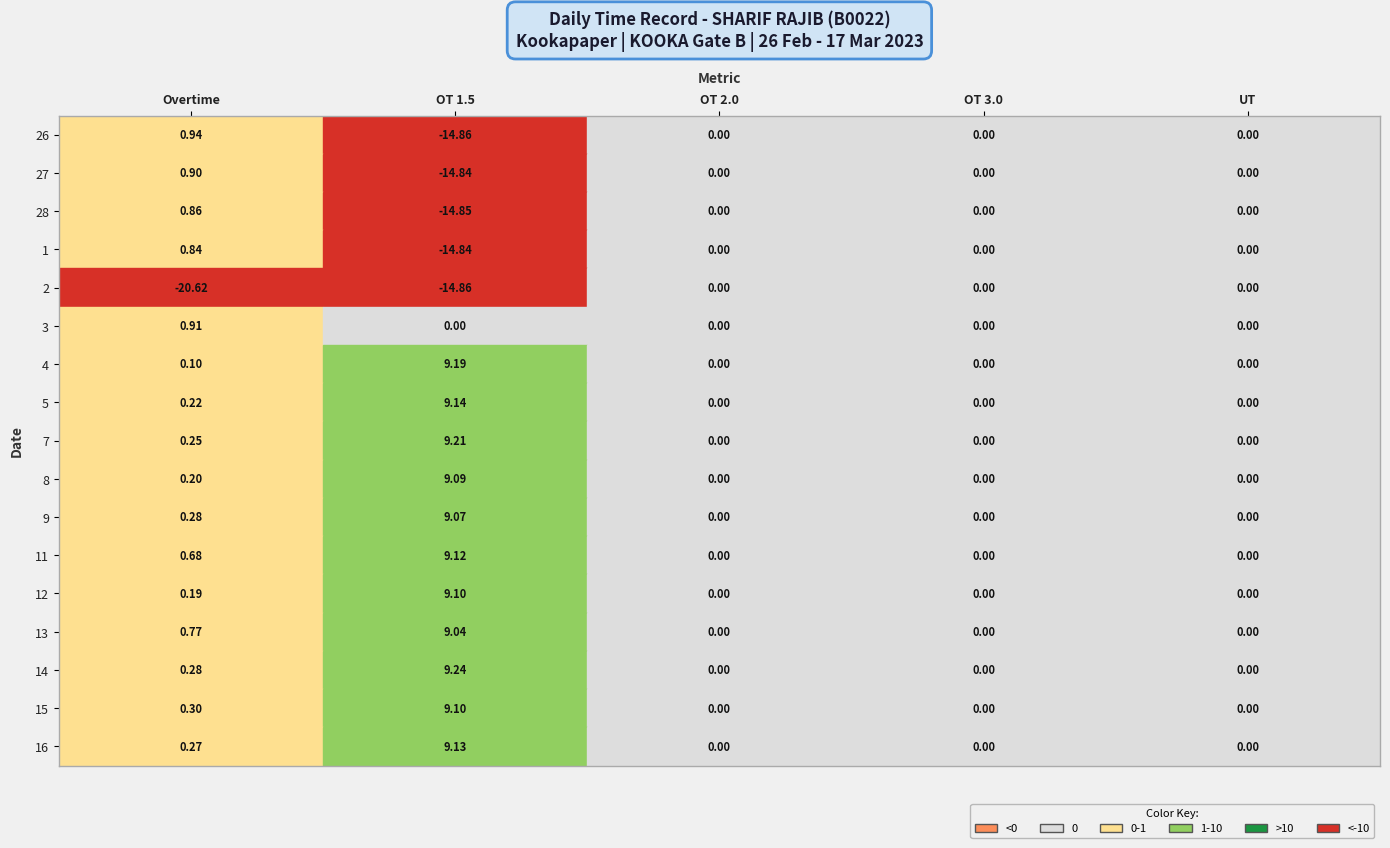

Which label corresponds to the smallest value in the chart?

Overtime